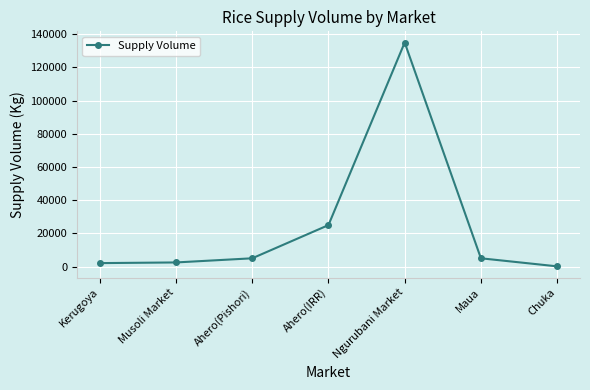

True or false: the data shows 5000 at Ahero(Pishori).

True